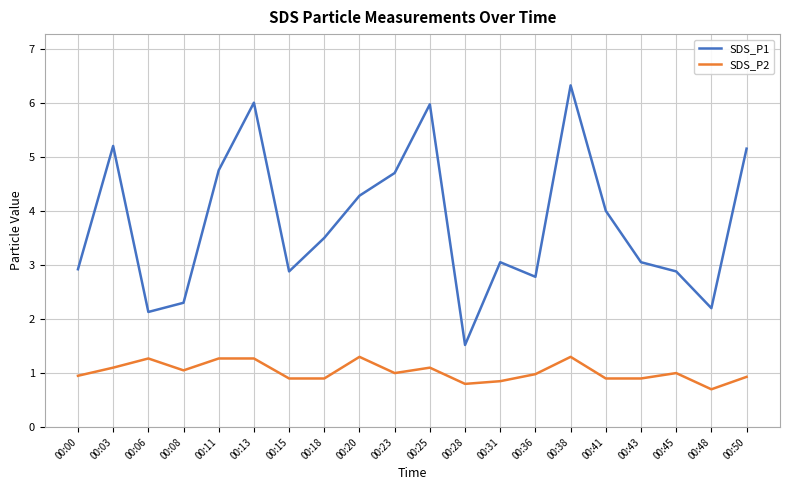

What are all the series names shown in the legend?

SDS_P1, SDS_P2